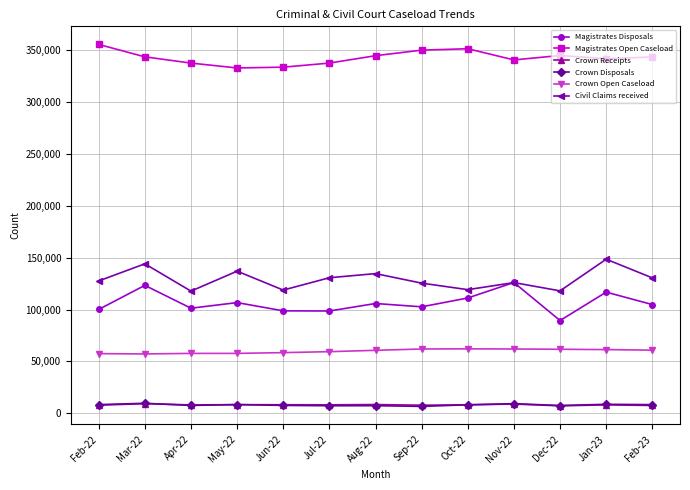

True or false: Crown Disposals has more than 0 points higher than both neighbors.

True